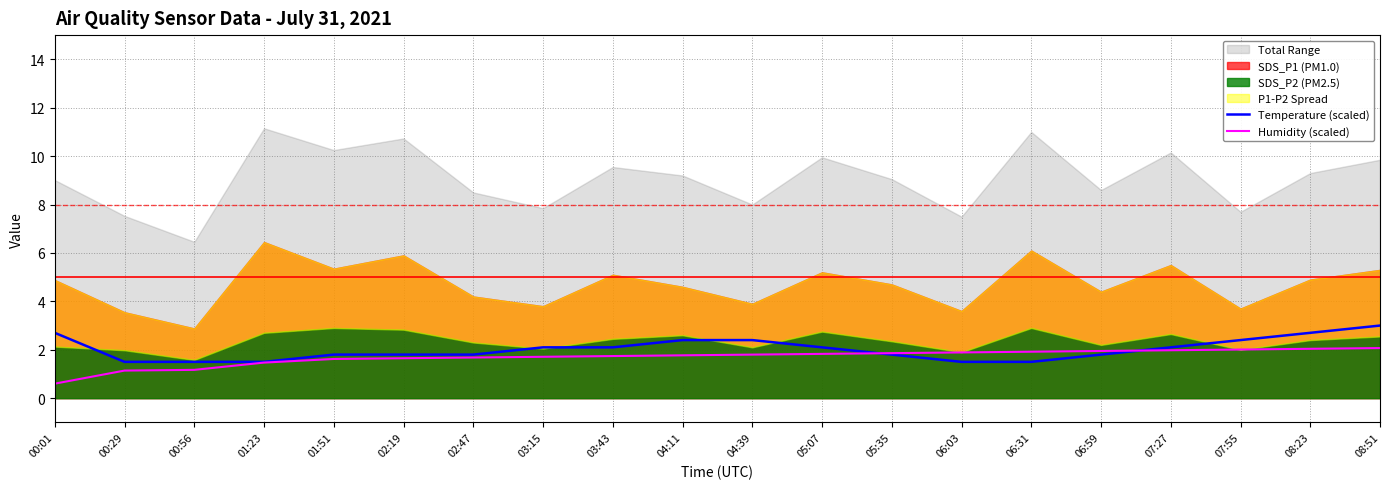

What is the label of the 1st point from the left?

00:01